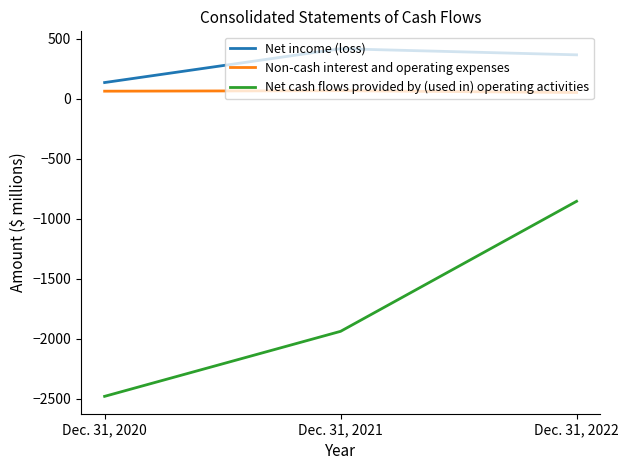

Where is Net cash flows provided by (used in) operating activities nearest to the value -1666?

Dec. 31, 2021